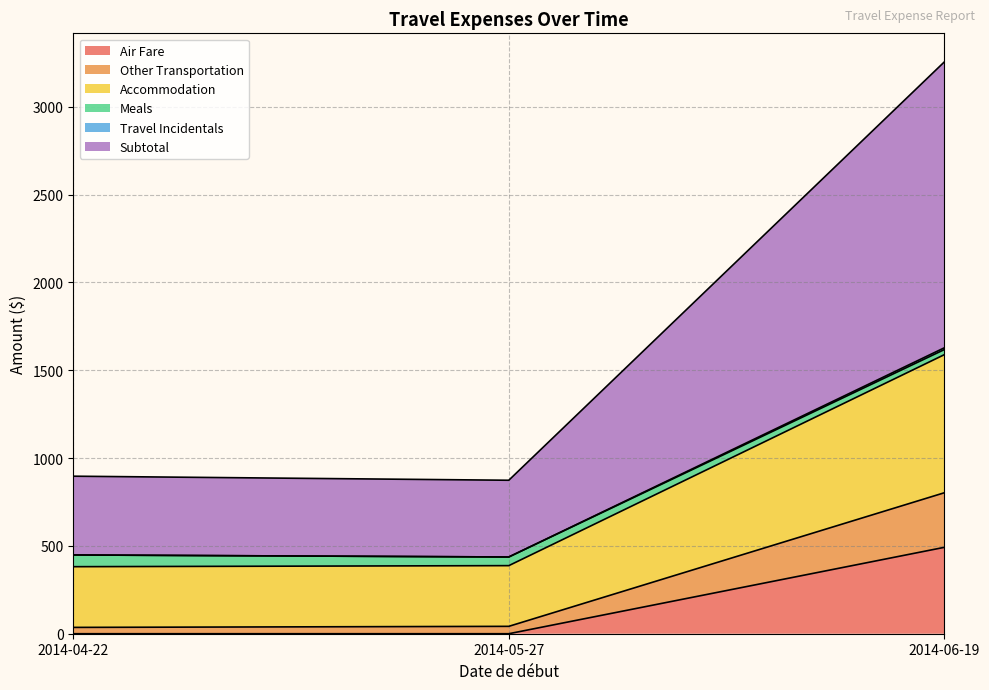

What are all the series names shown in the legend?

Air Fare, Other Transportation, Accommodation, Meals, Travel Incidentals, Subtotal